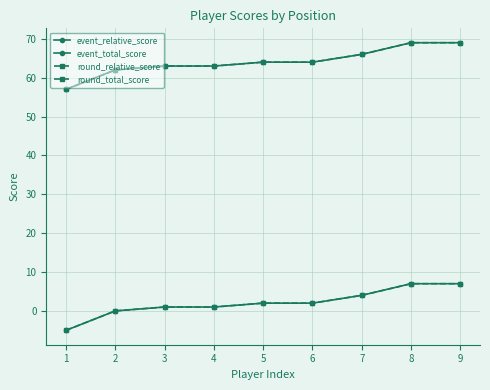

What is the difference between the event_relative_score values at 7 and 1?

9